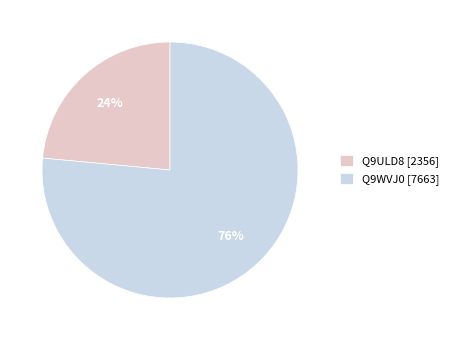

Count the number of slices in the pie.

2